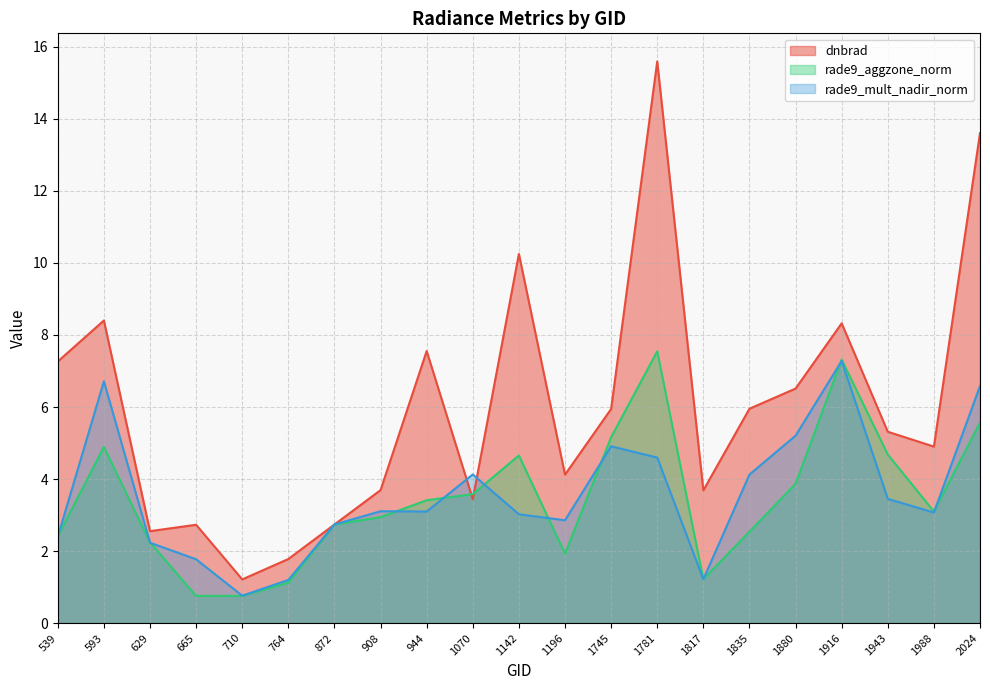

Rank the categories by rade9_aggzone_norm value from highest to lowest.

1781, 1916, 2024, 1745, 593, 1943, 1142, 1880, 1070, 944, 1988, 908, 872, 1835, 539, 629, 1196, 1817, 764, 665, 710